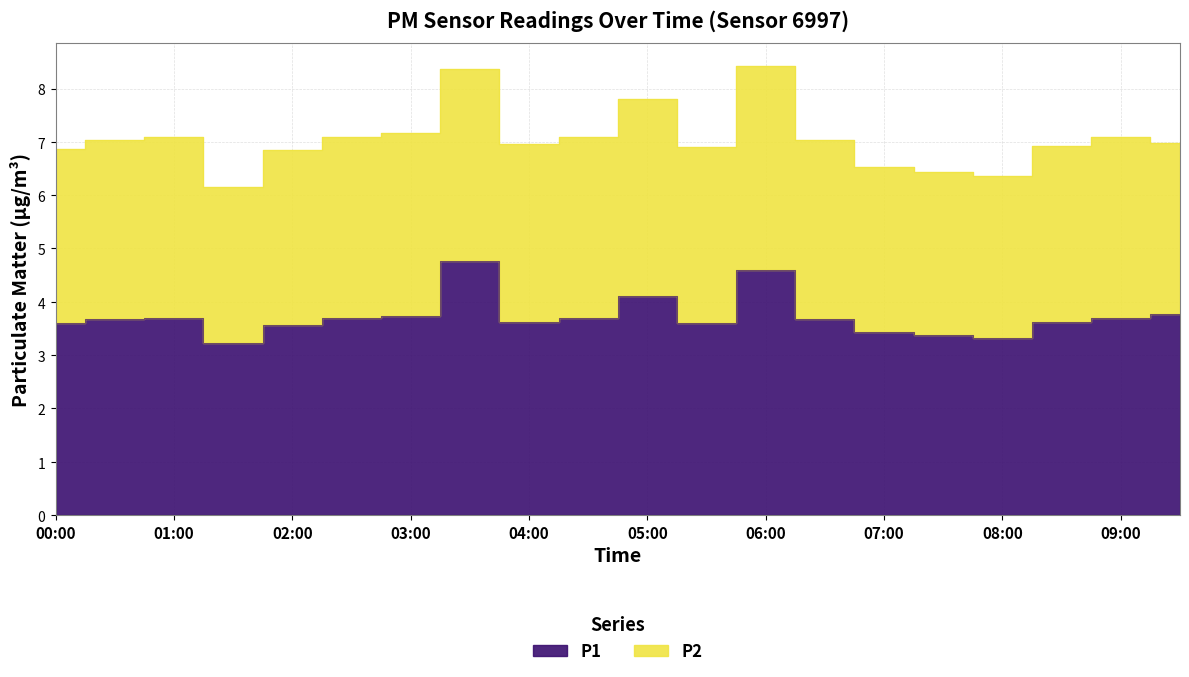

The value at 08:00 is 4.7. True or false?

False